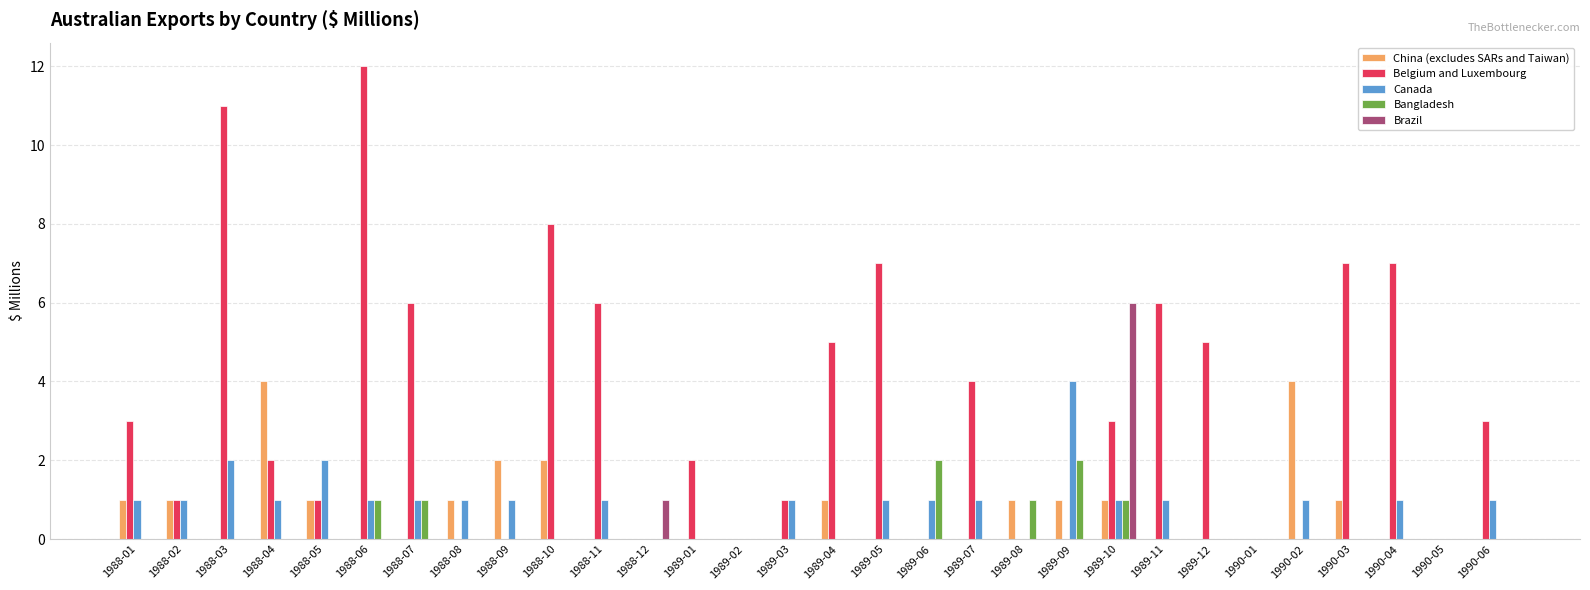

At which category is the sum across all series the highest?

1988-06